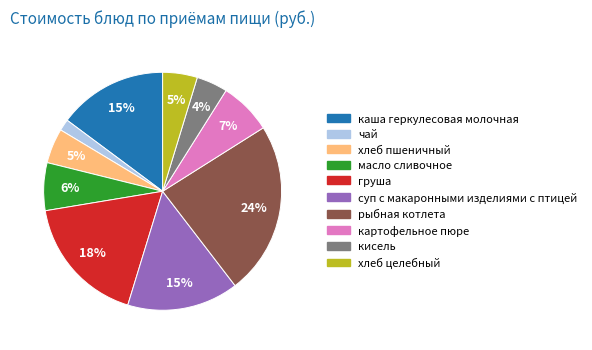

To the nearest percent, what portion does груша represent?

18%